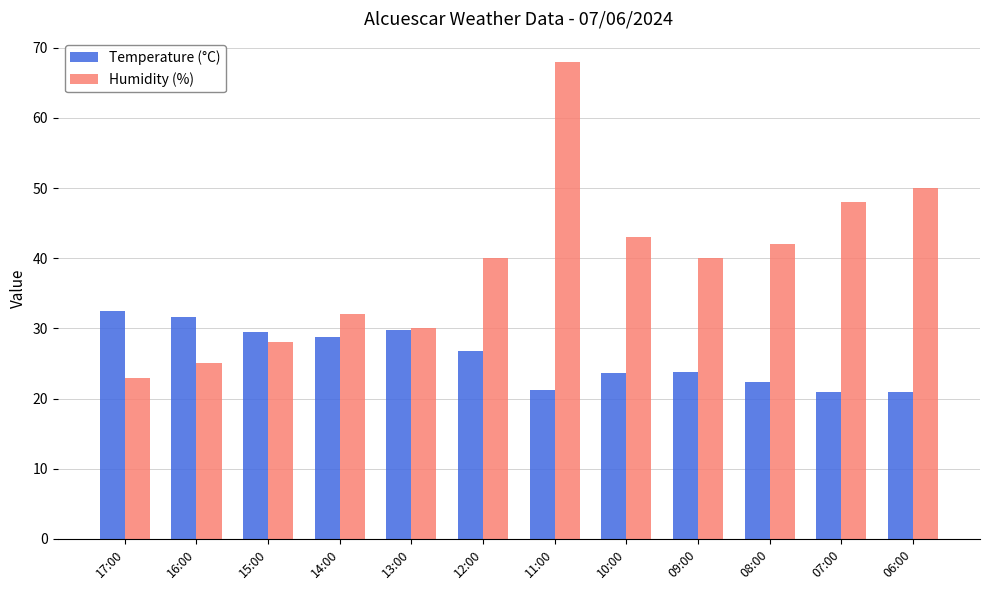

What position from the left is 15:00?

3